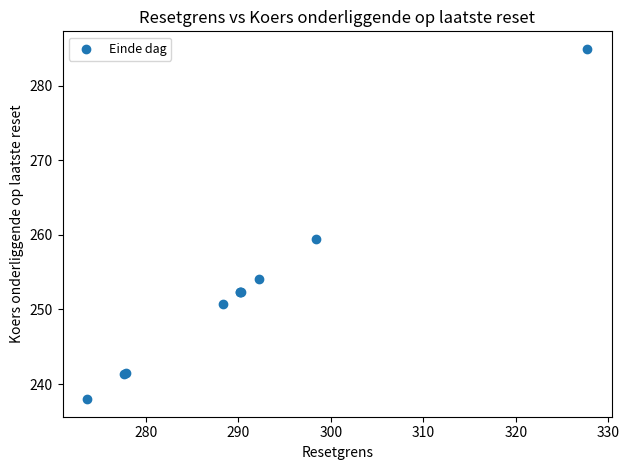

What Y value in the scatter plot is closest to 261?

259.5